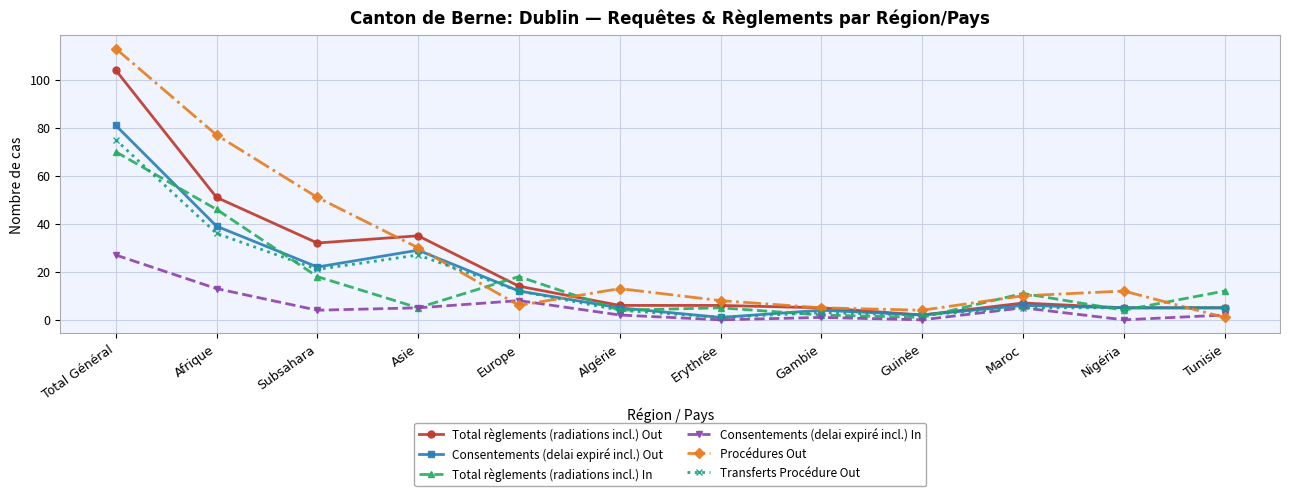

Which series has the largest total across all categories?

Procédures Out